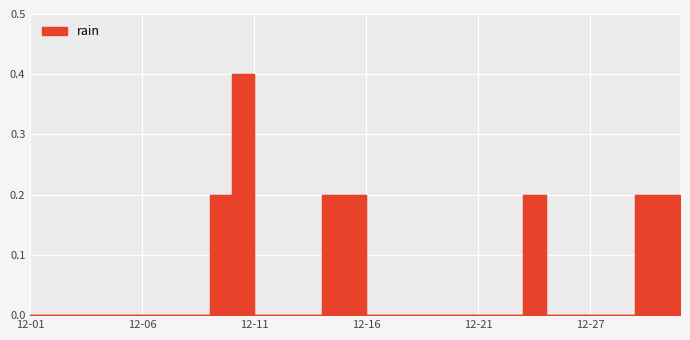

The chart shows a value of 0.0 at 2014-12-13. True or false?

True